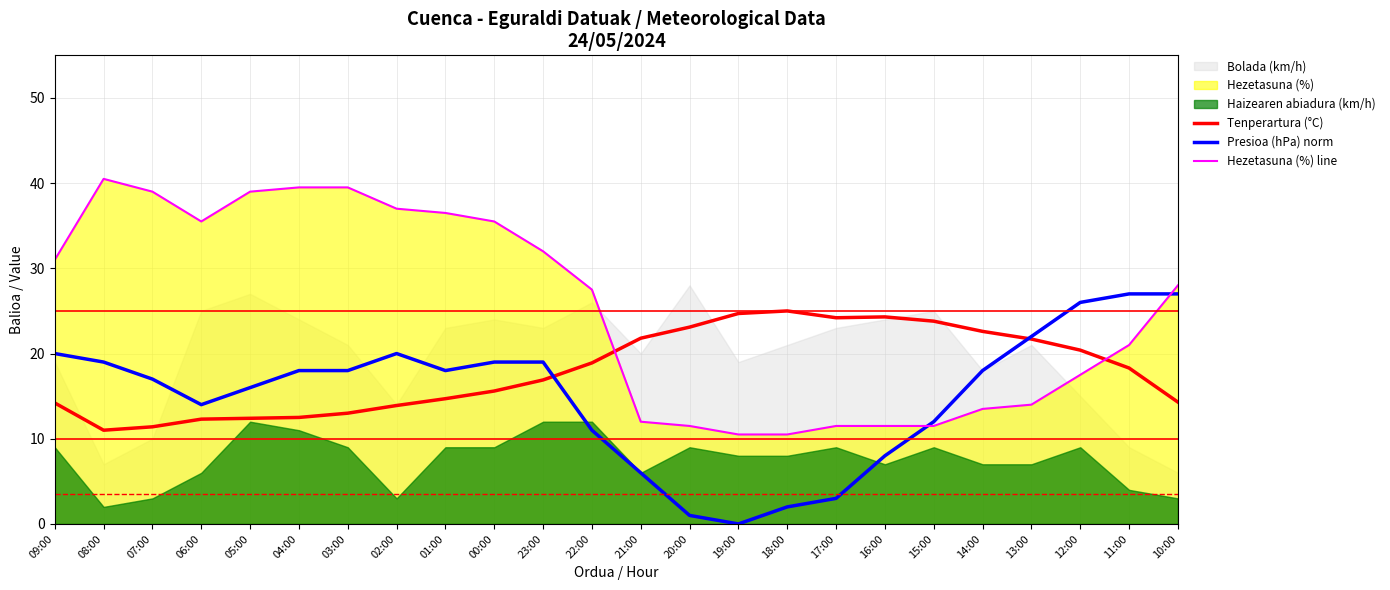

Where does the Tenperartura (°C) series first go above 18?

22:00